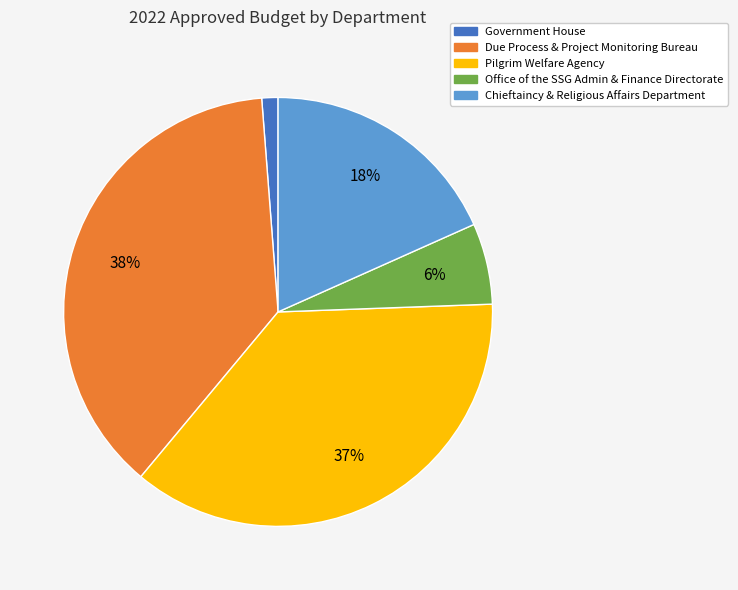

The Chieftaincy & Religious Affairs Department slice represents 18% of the pie. True or false?

True